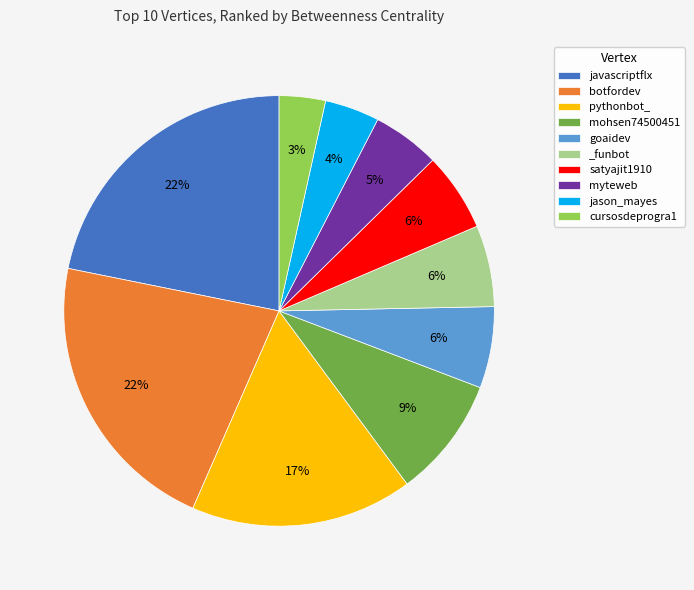

Is there any slice that represents more than half of the pie?

No